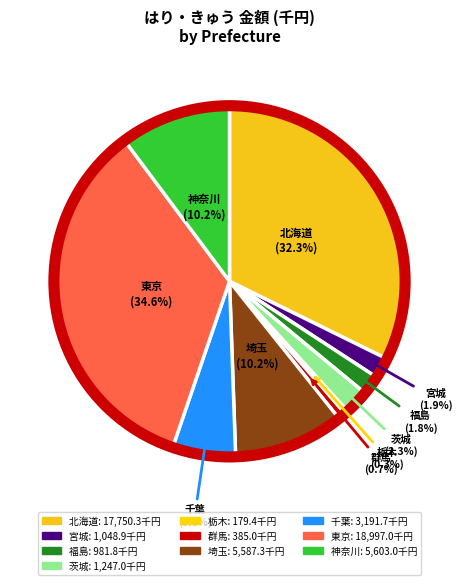

The 群馬 slice represents 11% of the pie. True or false?

False